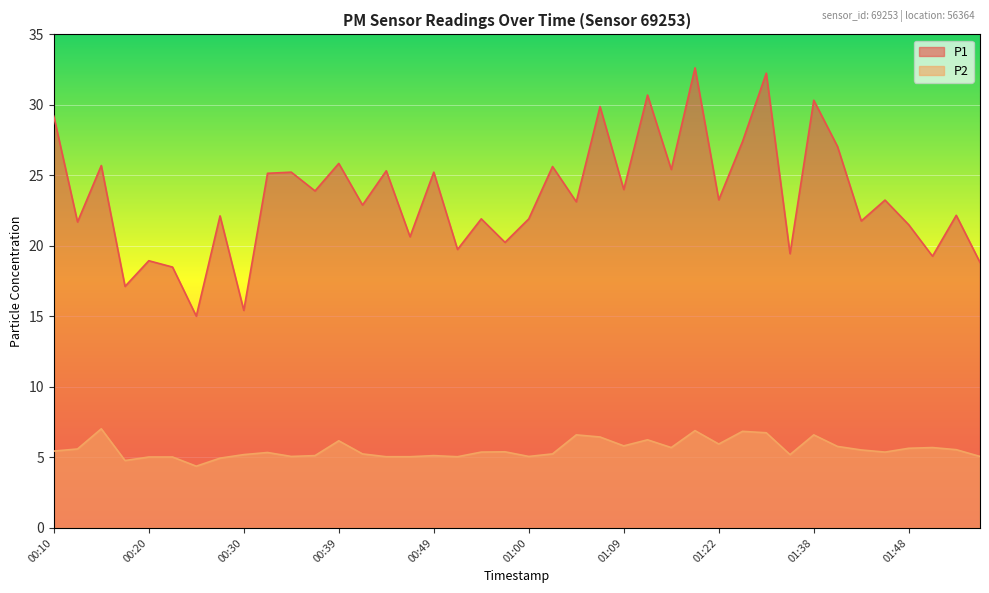

How many interior local valleys does the P2 series have?

10